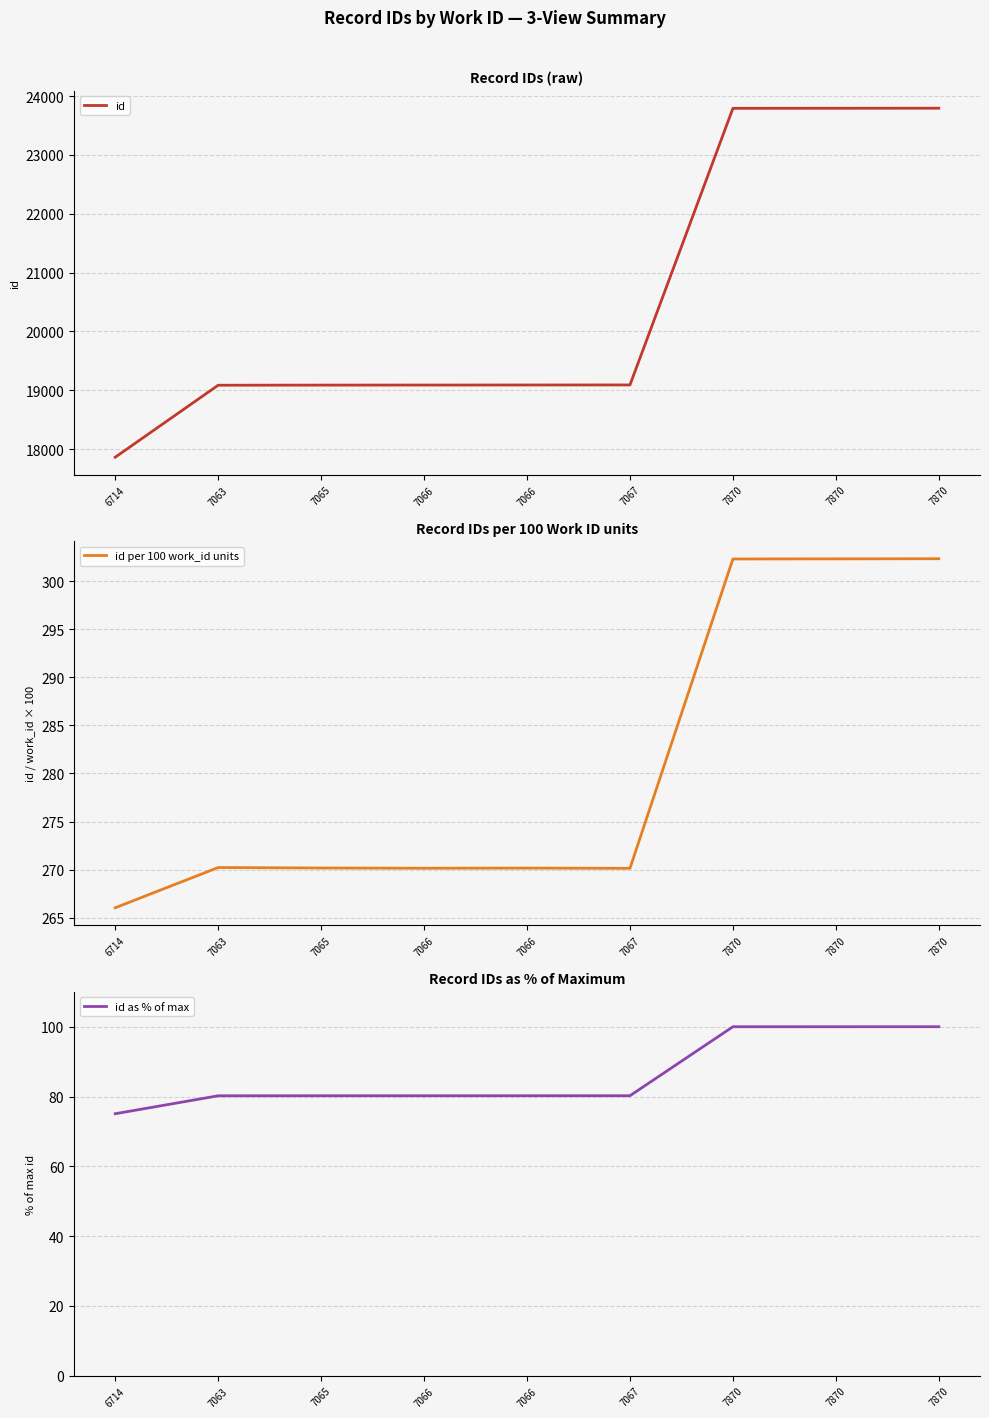

What are all the series names shown in the legend?

id, id per 100 work_id units, id as % of max